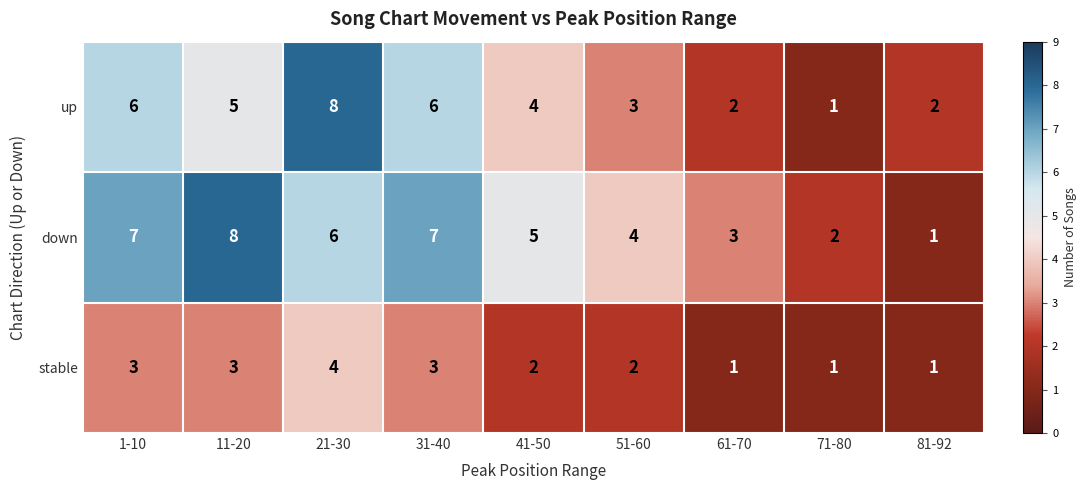

Count the number of data series in this chart.

3